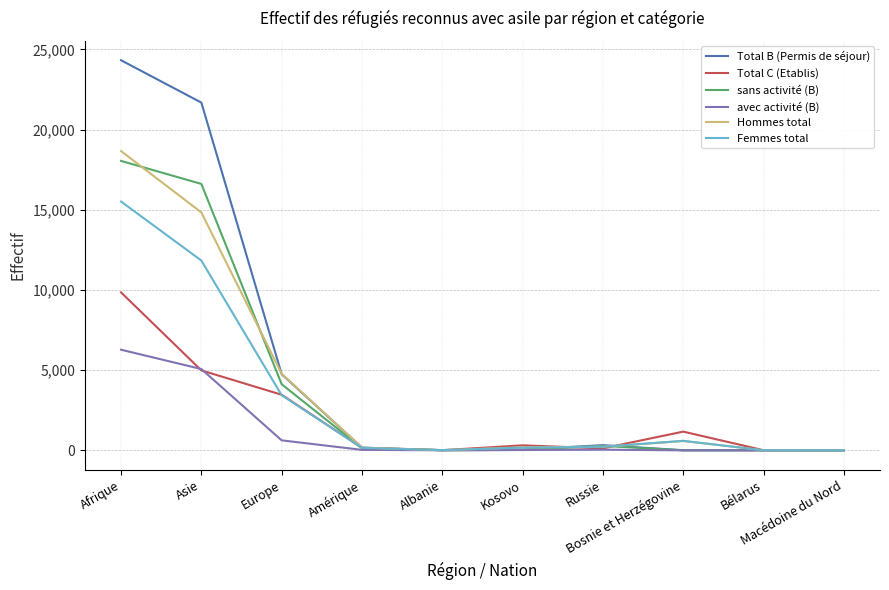

Which series has the widest spread of values?

Total B (Permis de séjour)